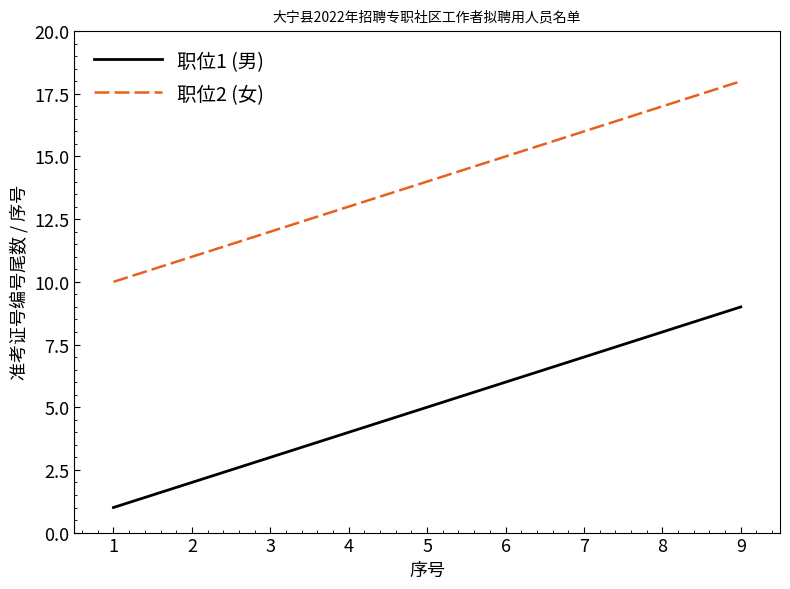

Where is 职位2 (女) nearest to the value 14?

5